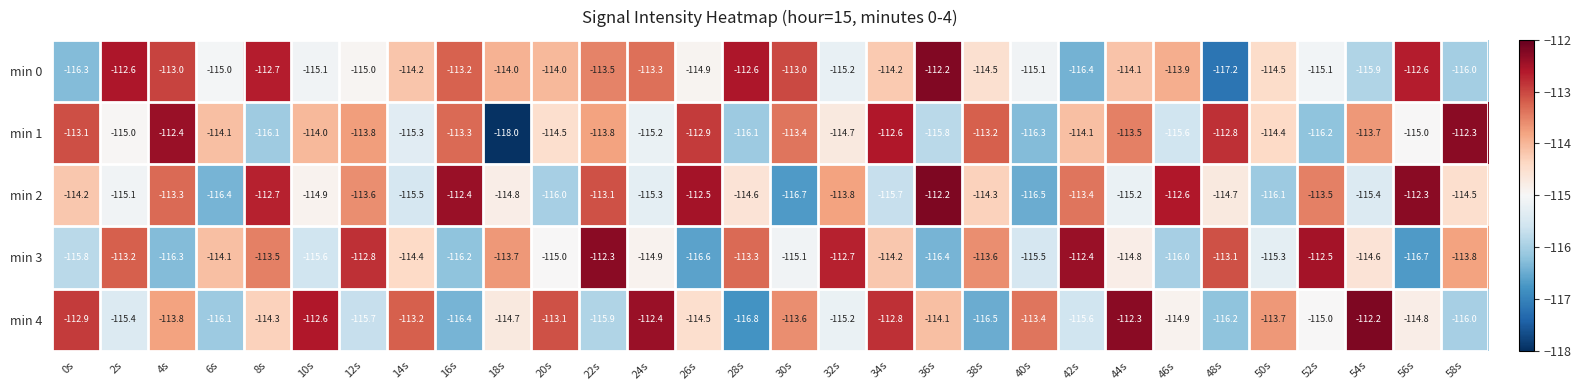

List the labels in order of min 4 value, smallest first.

28s, 38s, 16s, 48s, 6s, 58s, 22s, 12s, 42s, 2s, 32s, 52s, 46s, 56s, 18s, 26s, 8s, 36s, 4s, 50s, 30s, 40s, 14s, 20s, 0s, 34s, 10s, 24s, 44s, 54s